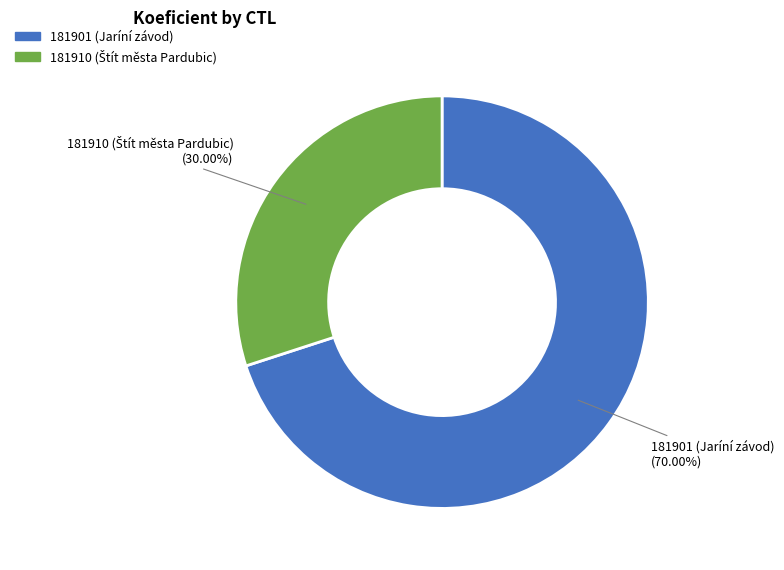

The 181901 slice represents 60% of the pie. True or false?

False